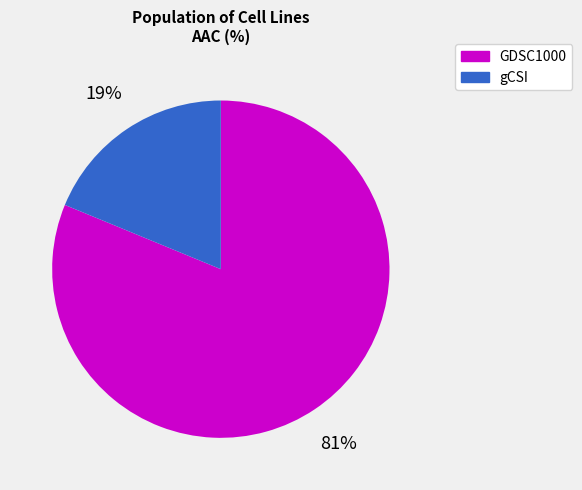

Is it true that gCSI is 28% of the pie?

False